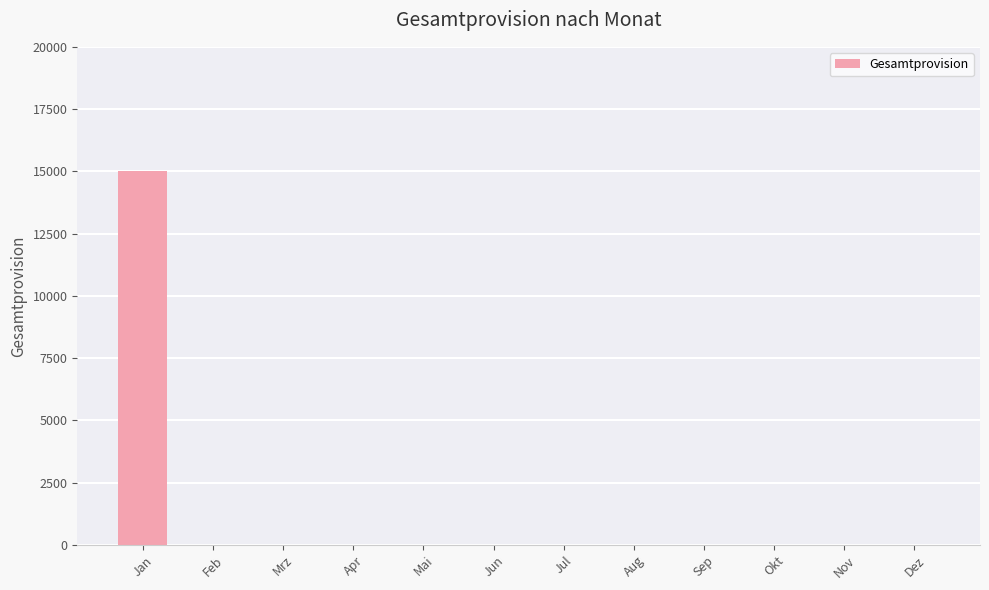

Reading left to right, transcribe all the data shown in this chart.

15000	0	0	0	0	0	0	0	0	0	0	0